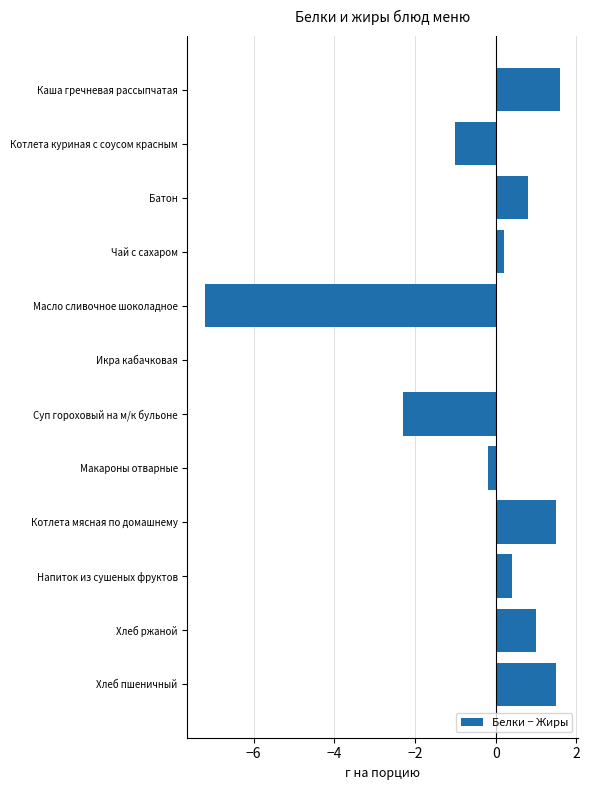

What is the change in value from Чай с сахаром to Суп гороховый на м/к бульоне?

-2.5